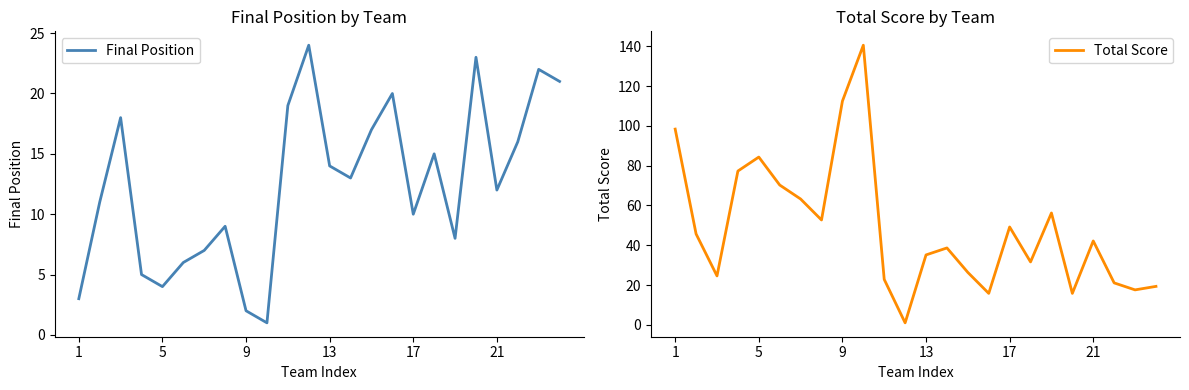

Rank the series by their maximum value, from highest to lowest.

Total Score, Final Position